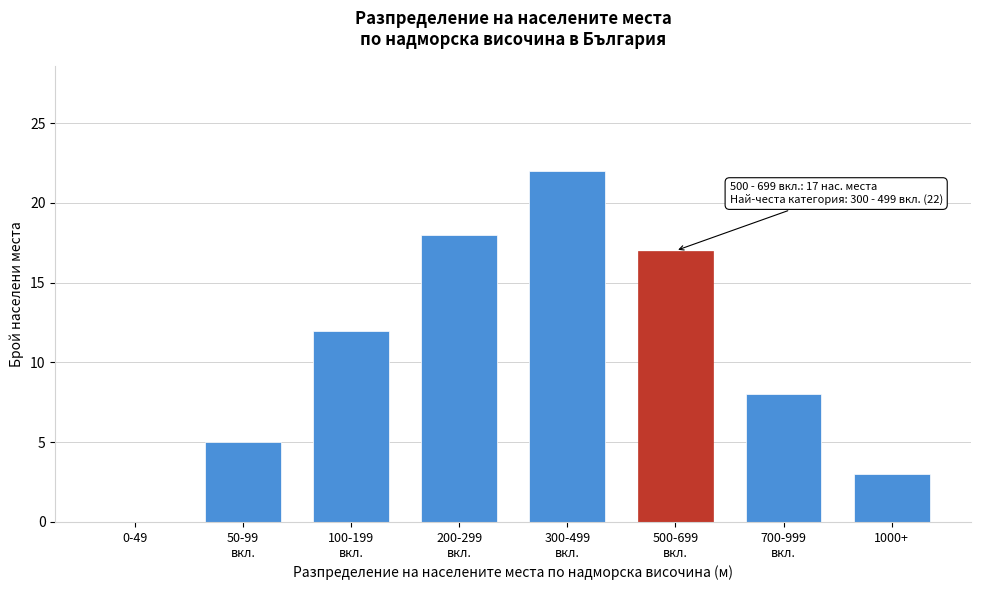

What is the sum of all values?

85